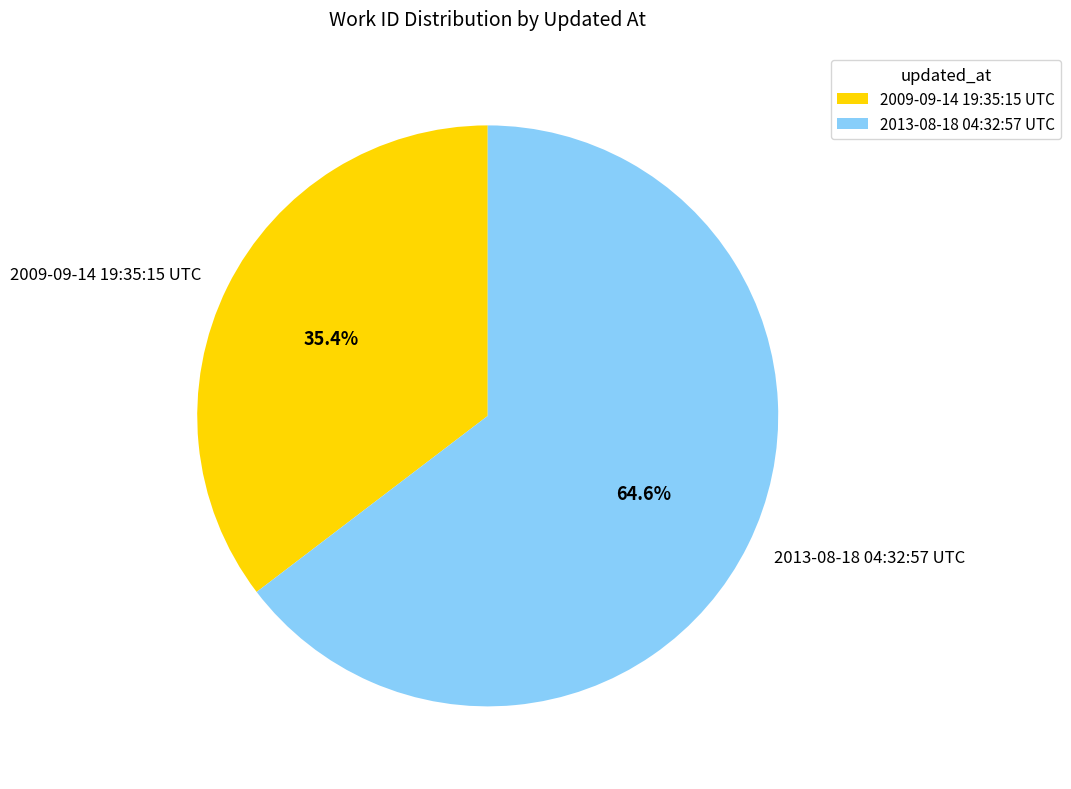

The 2009-09-14 19:35:15 UTC slice represents 35% of the pie. True or false?

True